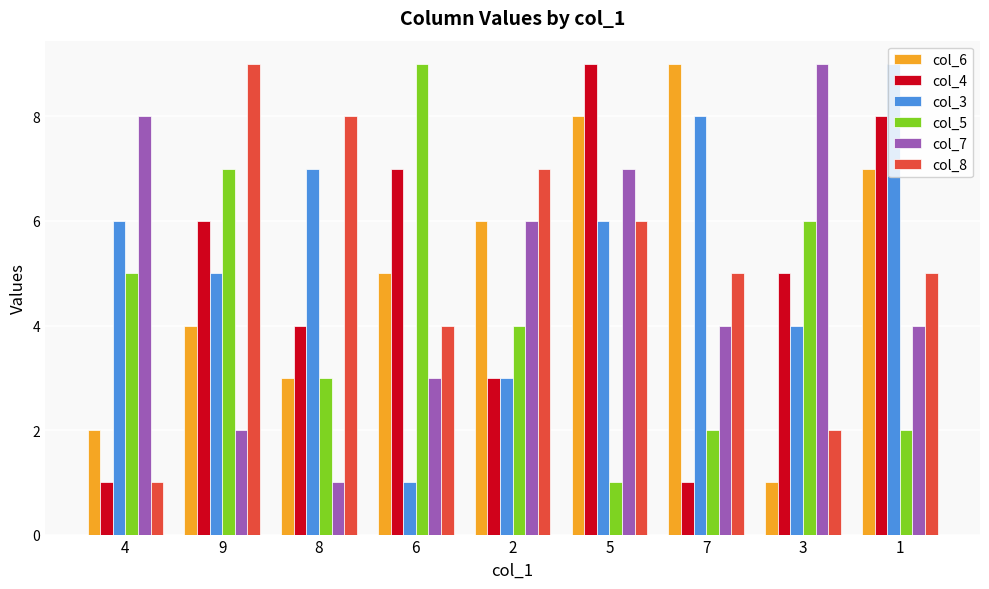

What is the sum of all col_5 values?

39